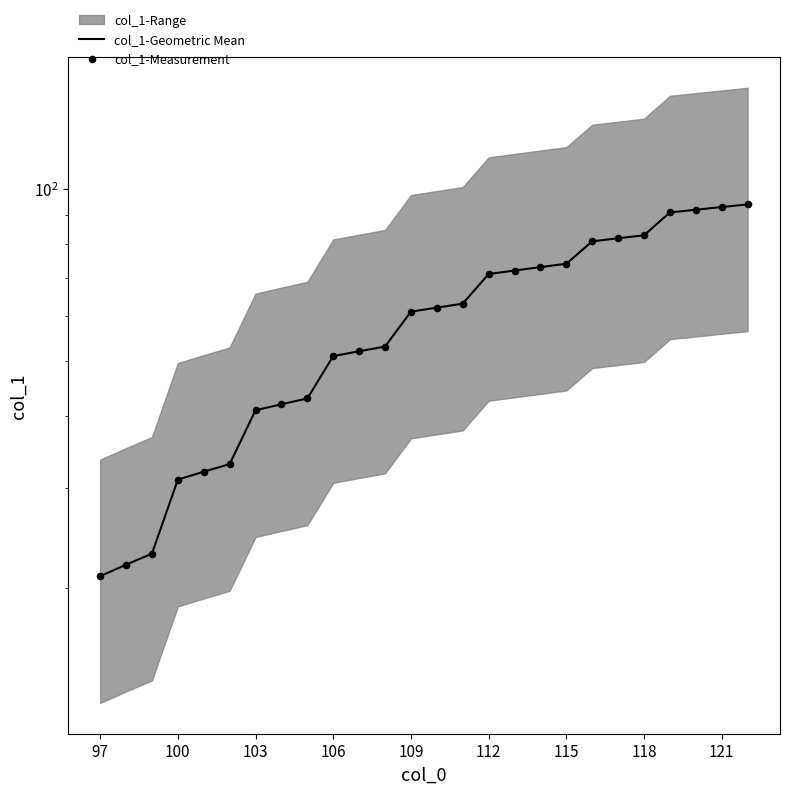

Which series contains the highest Y value?

col_1-Geometric Mean